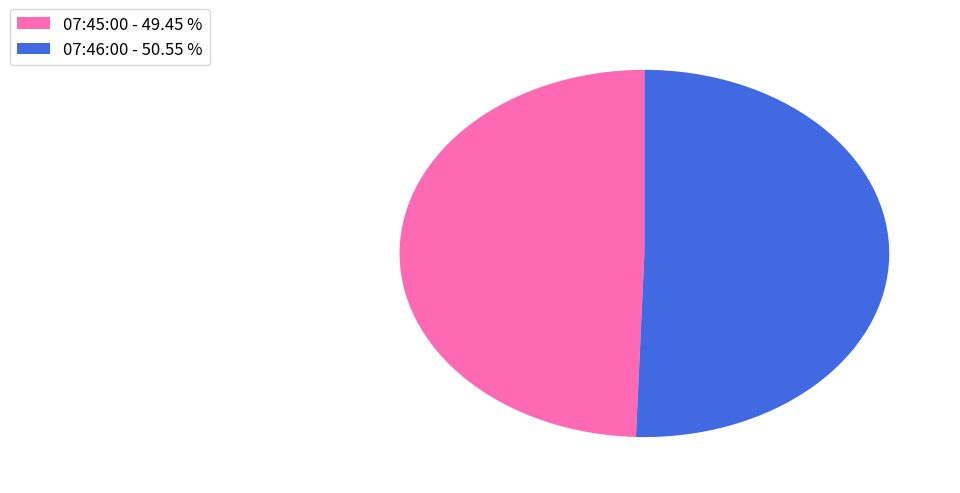

How many segments does this pie chart have?

2